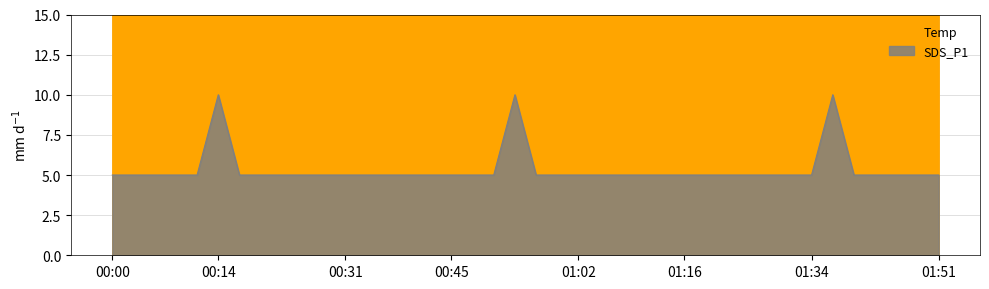

At which category does the chart reach its minimum across all series?

01:37